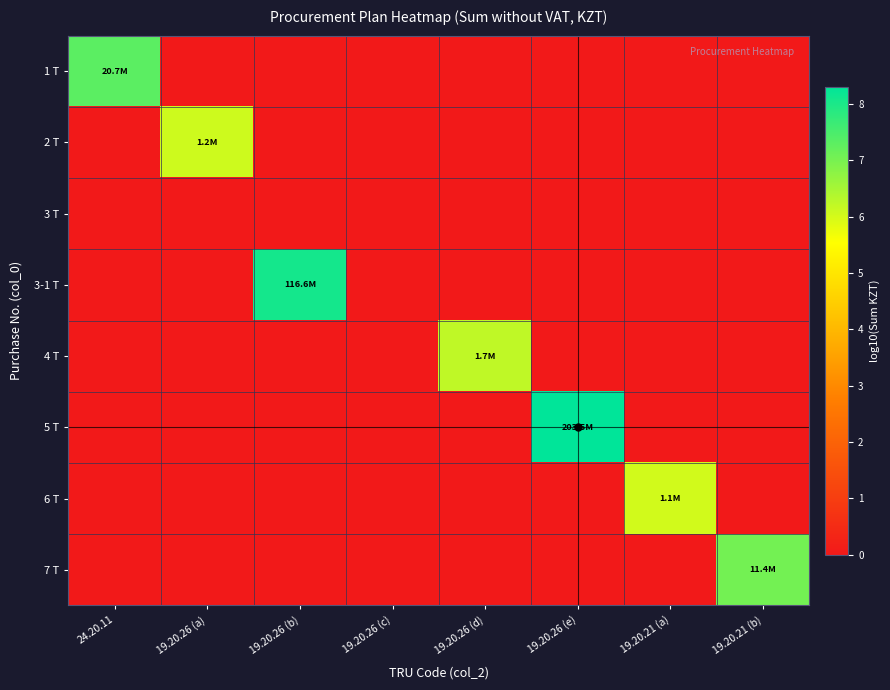

Reading left to right, what are all the values shown in this chart?

1 T: 24.20.11=7.3	19.20.26 (a)=0.0	19.20.26 (b)=0.0	19.20.26 (c)=0.0	19.20.26 (d)=0.0	19.20.26 (e)=0.0	19.20.21 (a)=0.0	19.20.21 (b)=0.0
2 T: 24.20.11=0.0	19.20.26 (a)=6.1	19.20.26 (b)=0.0	19.20.26 (c)=0.0	19.20.26 (d)=0.0	19.20.26 (e)=0.0	19.20.21 (a)=0.0	19.20.21 (b)=0.0
3 T: 24.20.11=0.0	19.20.26 (a)=0.0	19.20.26 (b)=0.0	19.20.26 (c)=0.0	19.20.26 (d)=0.0	19.20.26 (e)=0.0	19.20.21 (a)=0.0	19.20.21 (b)=0.0
3-1 T: 24.20.11=0.0	19.20.26 (a)=0.0	19.20.26 (b)=8.1	19.20.26 (c)=0.0	19.20.26 (d)=0.0	19.20.26 (e)=0.0	19.20.21 (a)=0.0	19.20.21 (b)=0.0
4 T: 24.20.11=0.0	19.20.26 (a)=0.0	19.20.26 (b)=0.0	19.20.26 (c)=0.0	19.20.26 (d)=6.2	19.20.26 (e)=0.0	19.20.21 (a)=0.0	19.20.21 (b)=0.0
5 T: 24.20.11=0.0	19.20.26 (a)=0.0	19.20.26 (b)=0.0	19.20.26 (c)=0.0	19.20.26 (d)=0.0	19.20.26 (e)=8.3	19.20.21 (a)=0.0	19.20.21 (b)=0.0
6 T: 24.20.11=0.0	19.20.26 (a)=0.0	19.20.26 (b)=0.0	19.20.26 (c)=0.0	19.20.26 (d)=0.0	19.20.26 (e)=0.0	19.20.21 (a)=6.0	19.20.21 (b)=0.0
7 T: 24.20.11=0.0	19.20.26 (a)=0.0	19.20.26 (b)=0.0	19.20.26 (c)=0.0	19.20.26 (d)=0.0	19.20.26 (e)=0.0	19.20.21 (a)=0.0	19.20.21 (b)=7.1